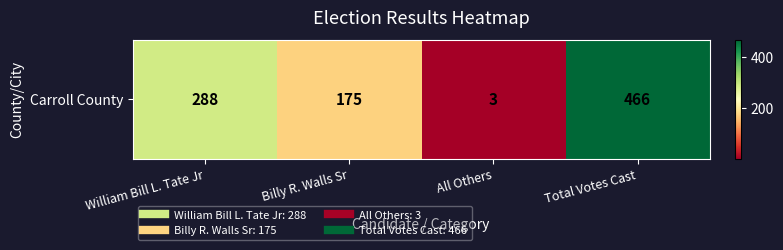

Where is the data nearest to the value 234?

William Bill L. Tate Jr